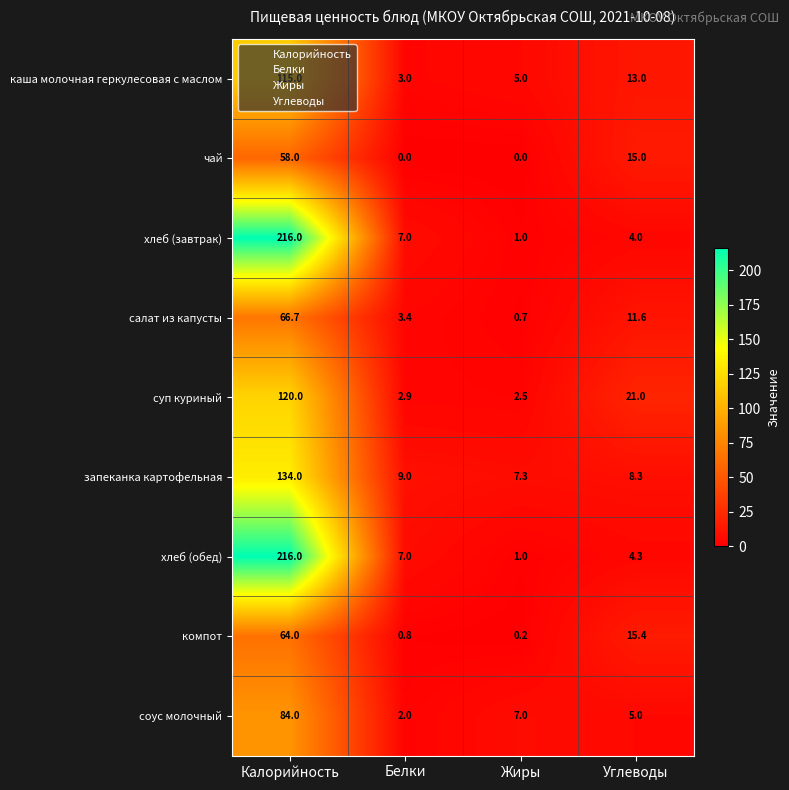

What is the sum of the запеканка картофельная values at Жиры and Калорийность?

141.3